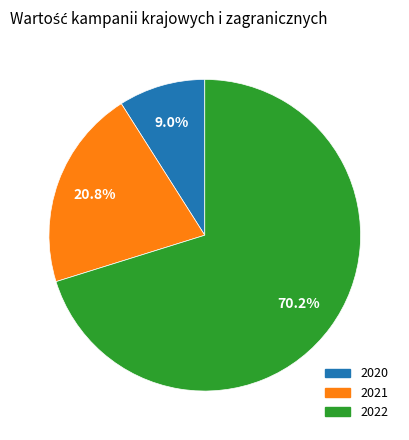

Is the sum of 2022 and 2020 greater than half?

Yes